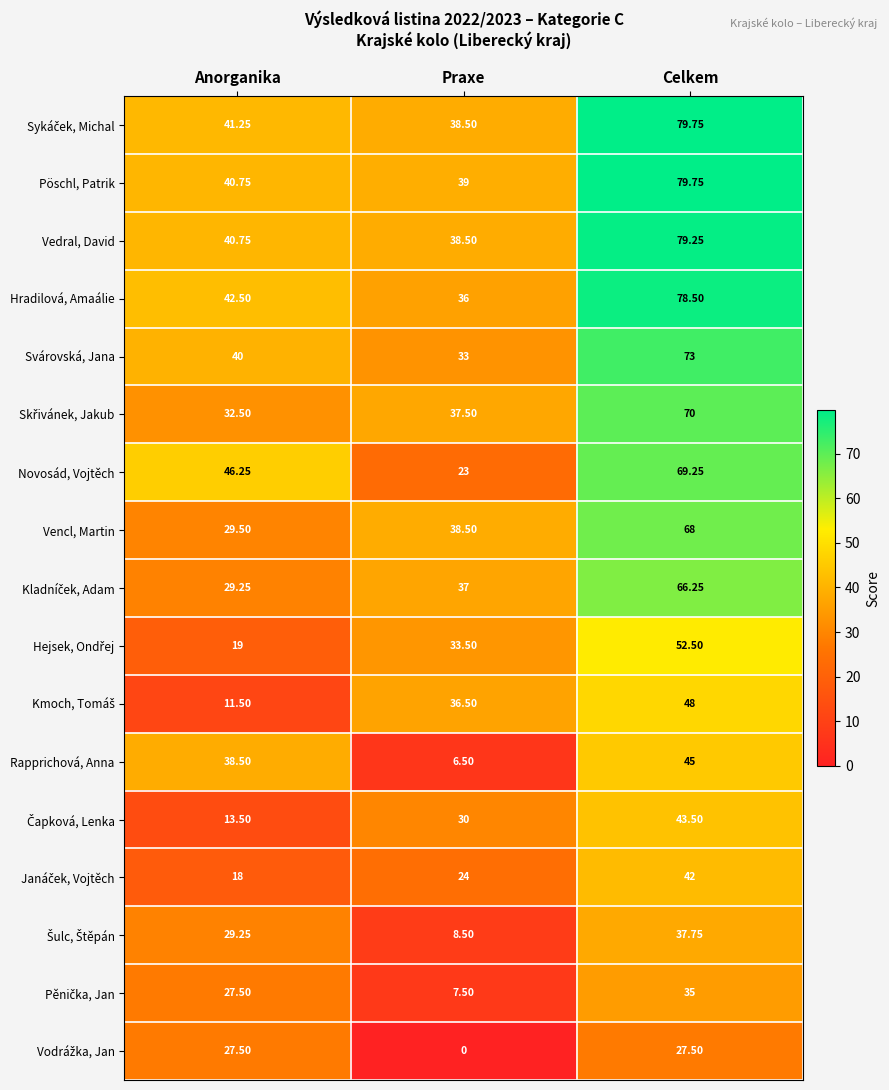

How many categories are shown in the chart?

3